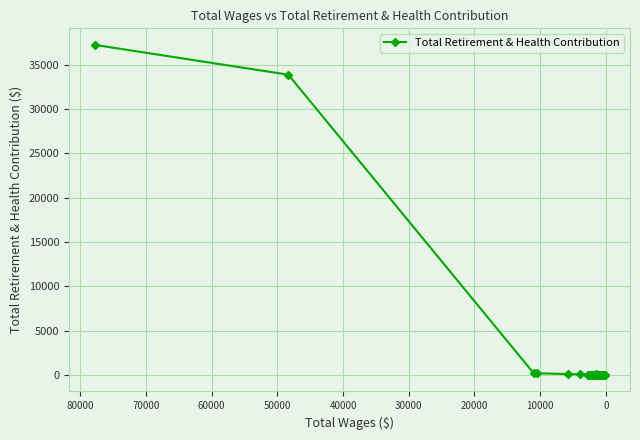

How many series are shown in this chart?

1